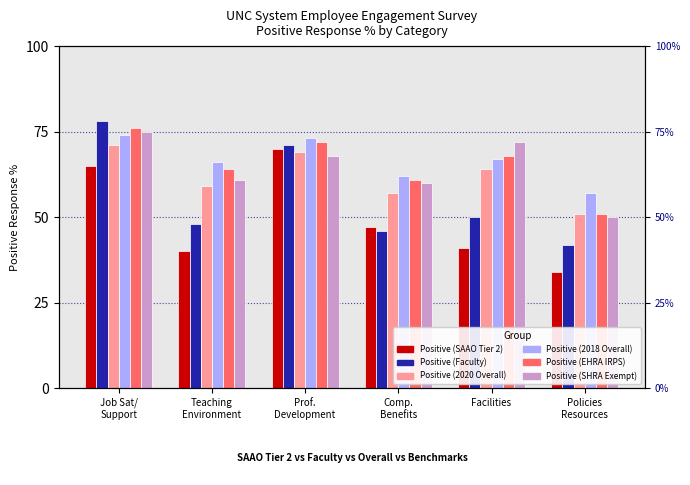

True or false: Positive (SAAO Tier 2) has a value of 13 at Facilities.

False